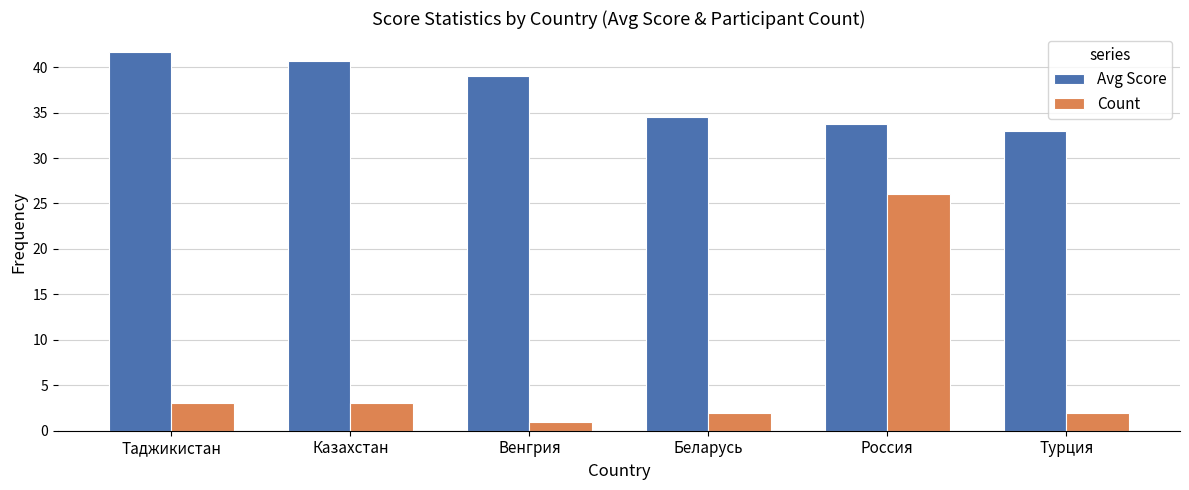

What is the spread (max minus min) of values at Венгрия?

38.0